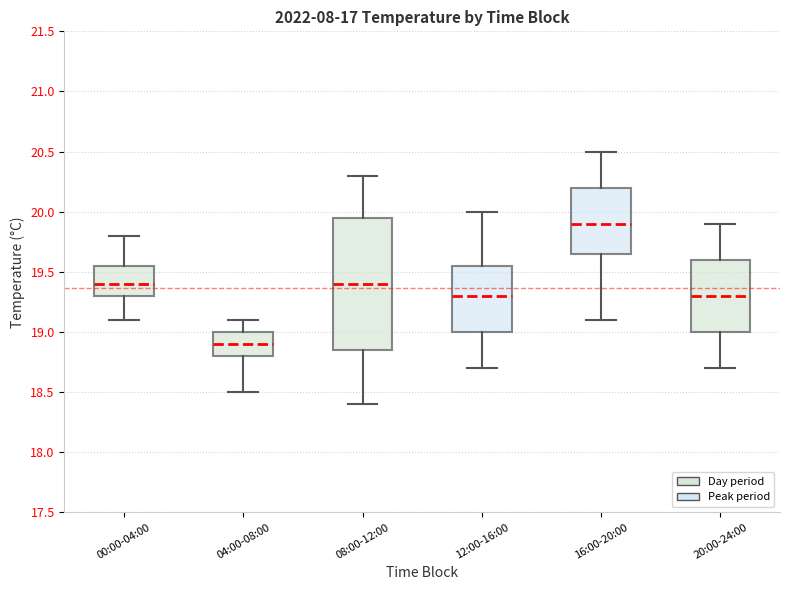

Which box has the lowest median line?

04:00-08:00